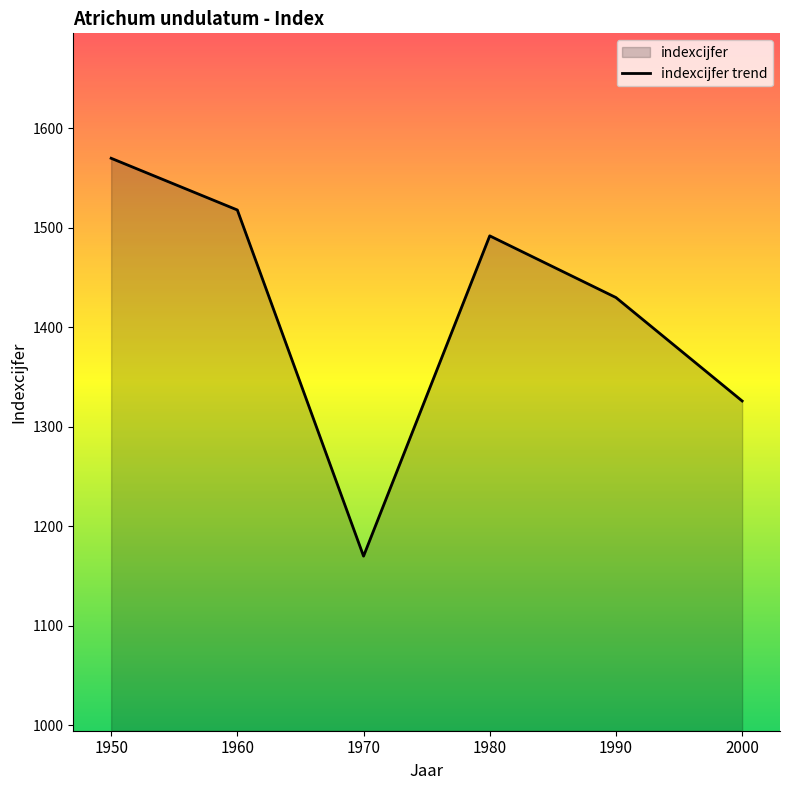

Rank the categories by value from highest to lowest.

1950, 1960, 1980, 1990, 2000, 1970